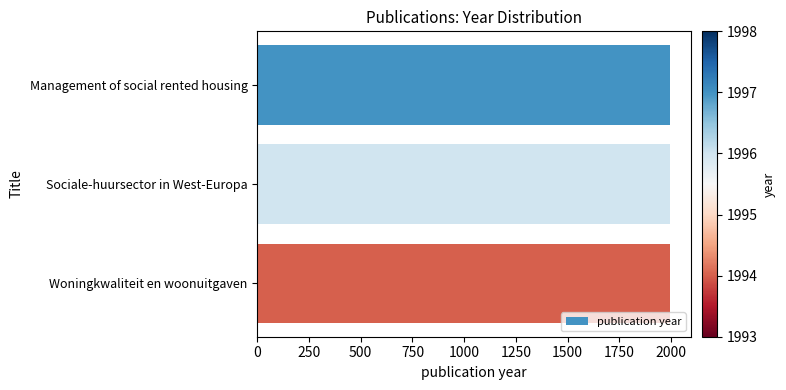

How many values are below 1996?

1